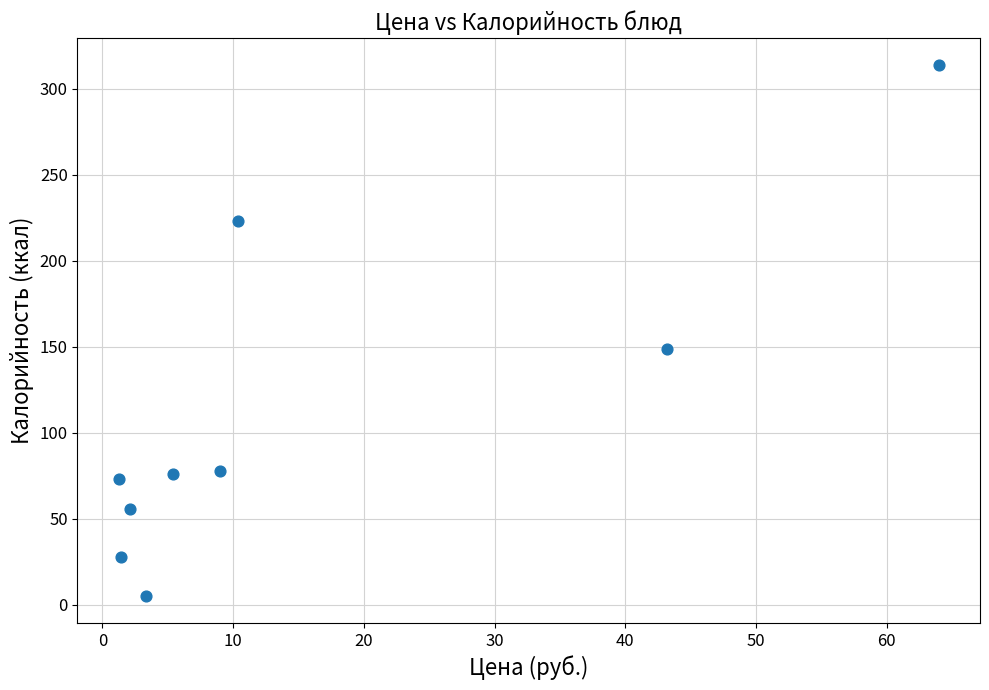

What is the range of Y values (max minus min)?

309